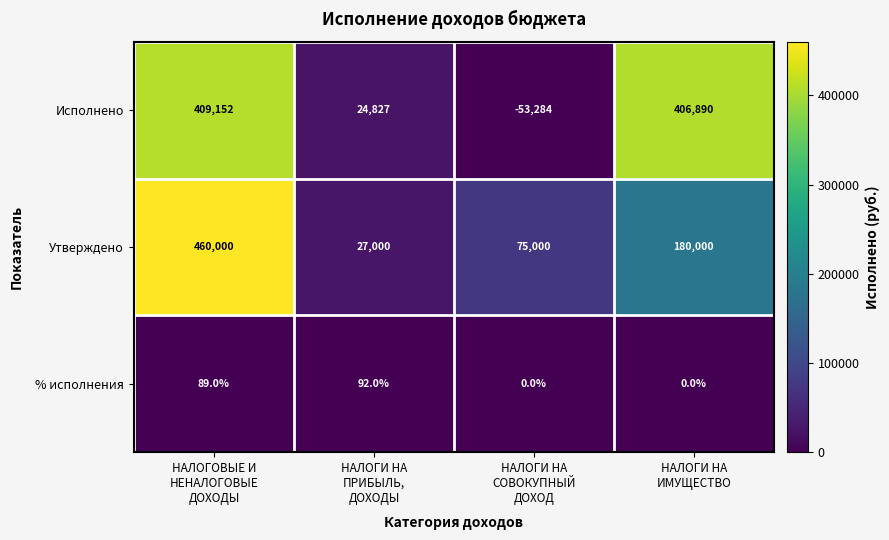

Which series has the largest total across all categories?

Исполнено